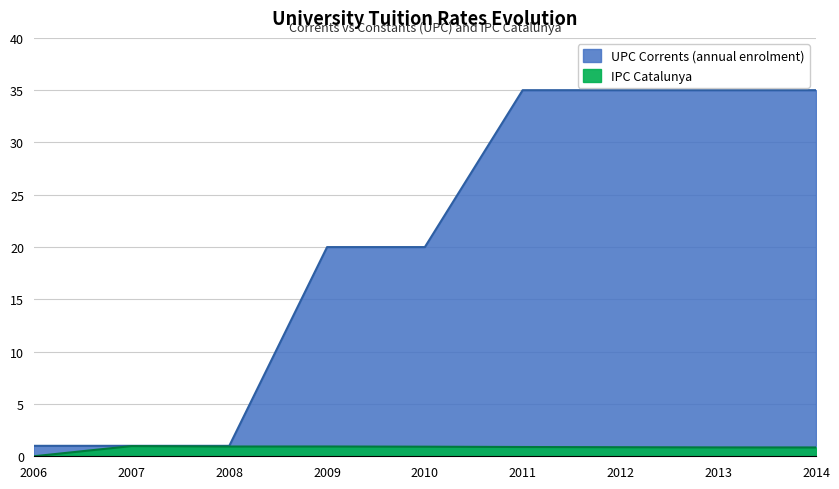

How many data points in IPC Catalunya are above 0?

8